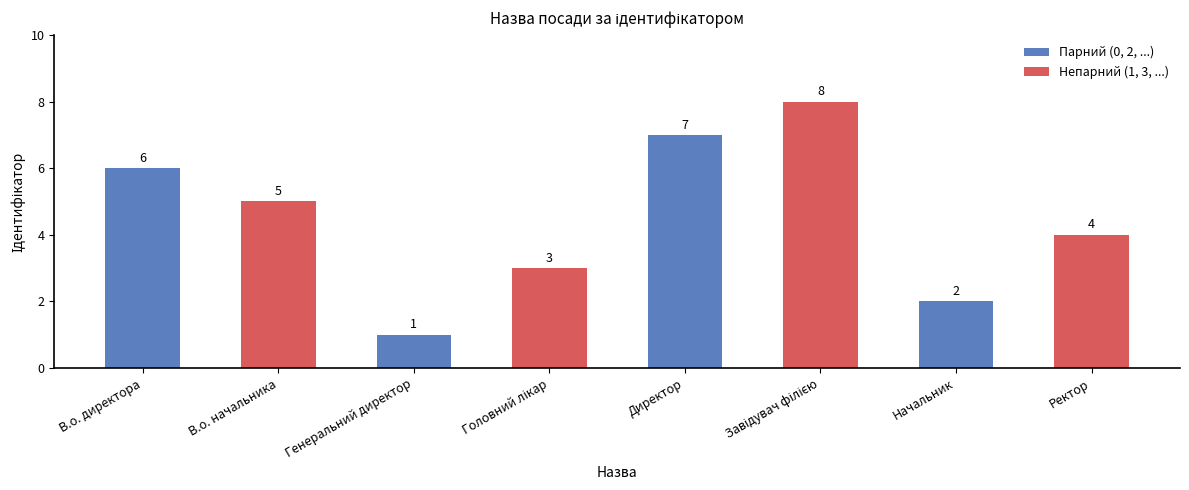

What is the value of the 5th bar from the left?

7